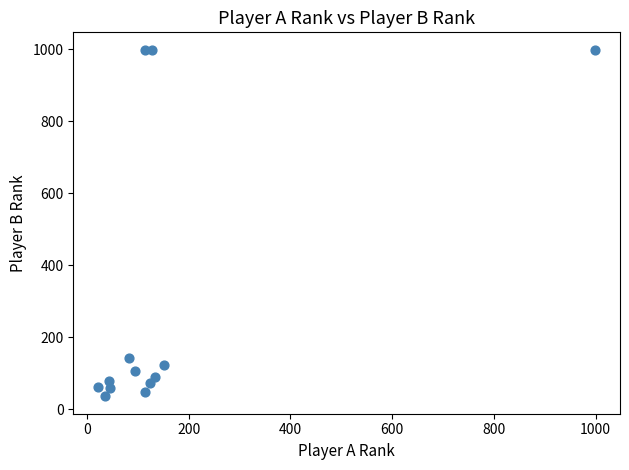

What Y value in the scatter plot is closest to 517?

144